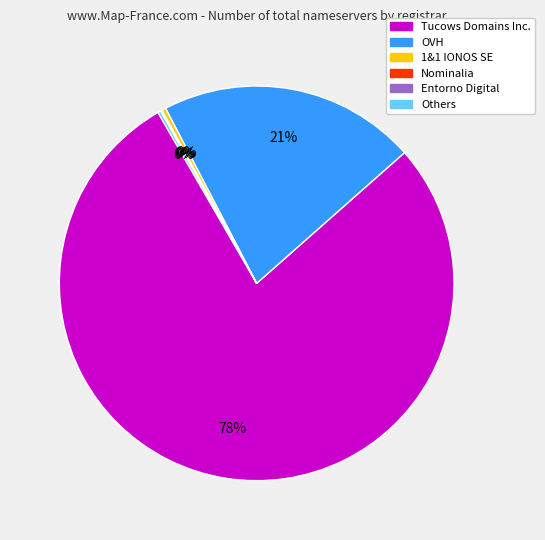

The OVH slice represents 21% of the pie. True or false?

True